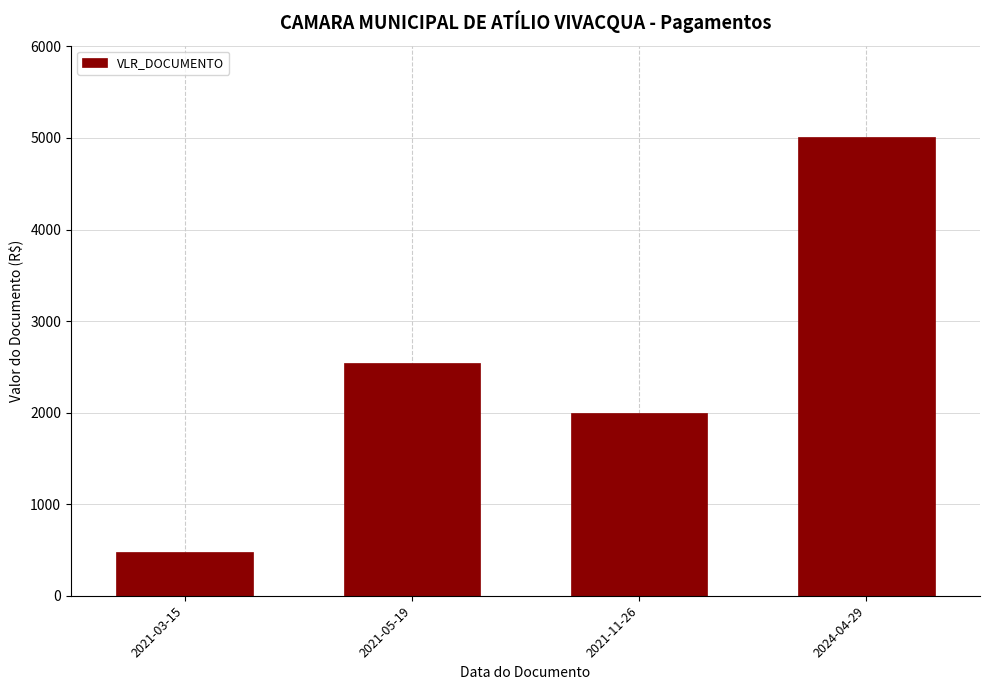

Reading right to left, extract all data points from this chart.

5006.0	1992.5	2542.5	472.6